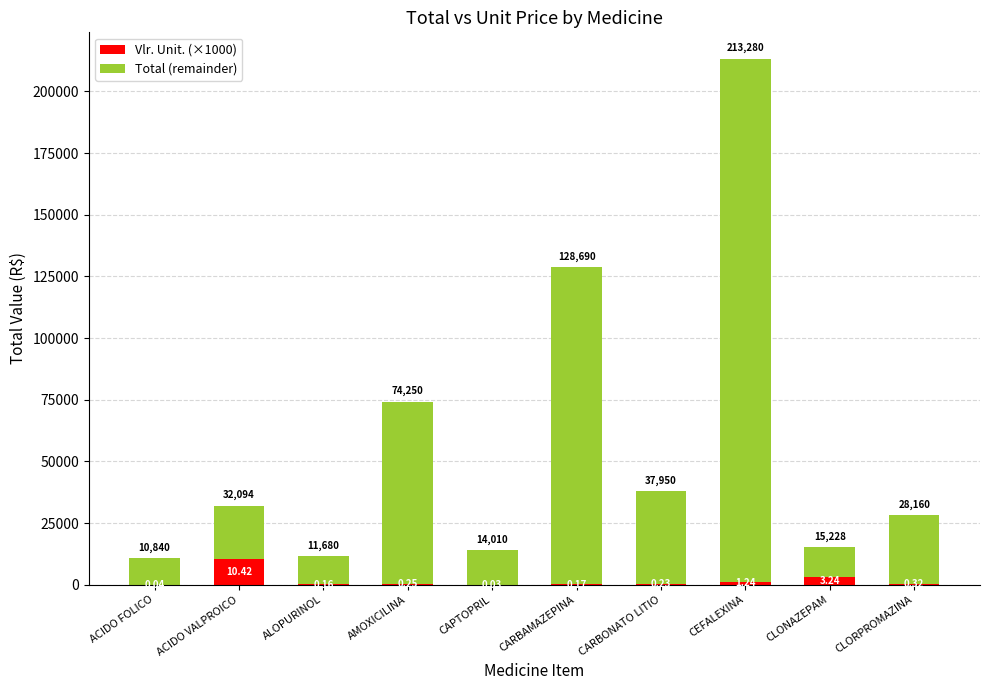

What is the sum of the Total (remainder) values at CLONAZEPAM and CAPTOPRIL?

25968.0